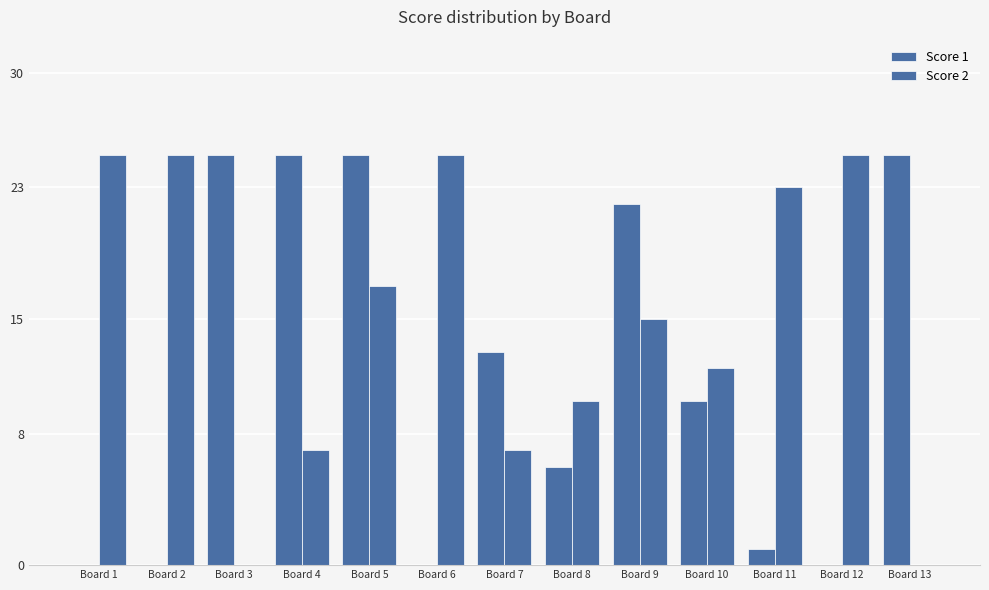

Count the number of data series in this chart.

2